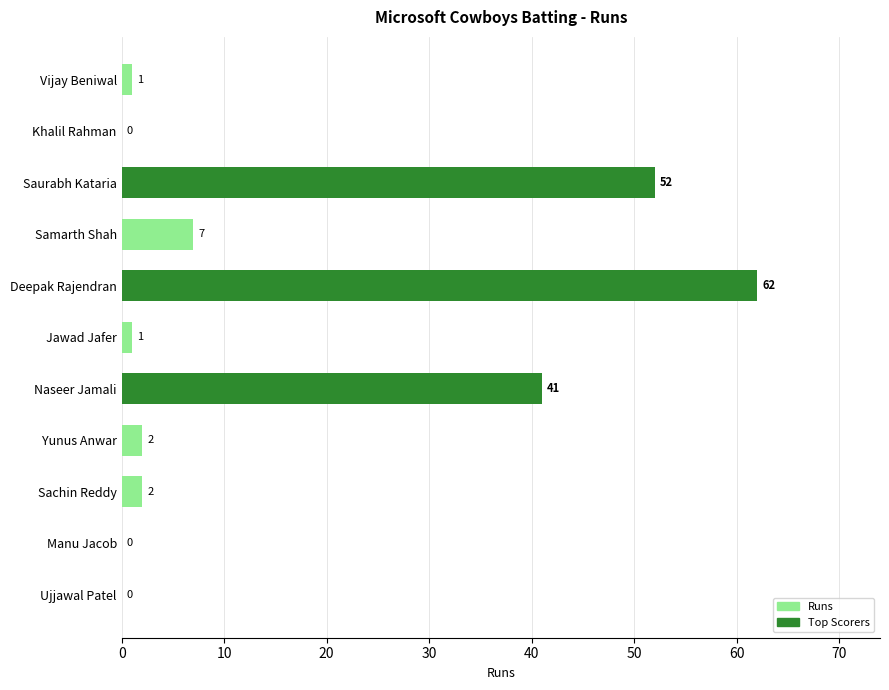

List the labels in order of value, largest first.

Deepak Rajendran, Saurabh Kataria, Naseer Jamali, Samarth Shah, Yunus Anwar, Sachin Reddy, Vijay Beniwal, Jawad Jafer, Khalil Rahman, Manu Jacob, Ujjawal Patel